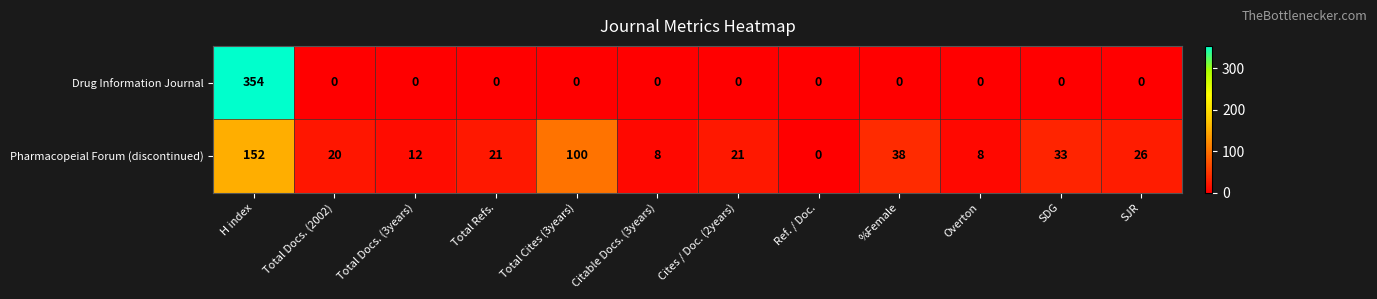

Count the number of data series in this chart.

2